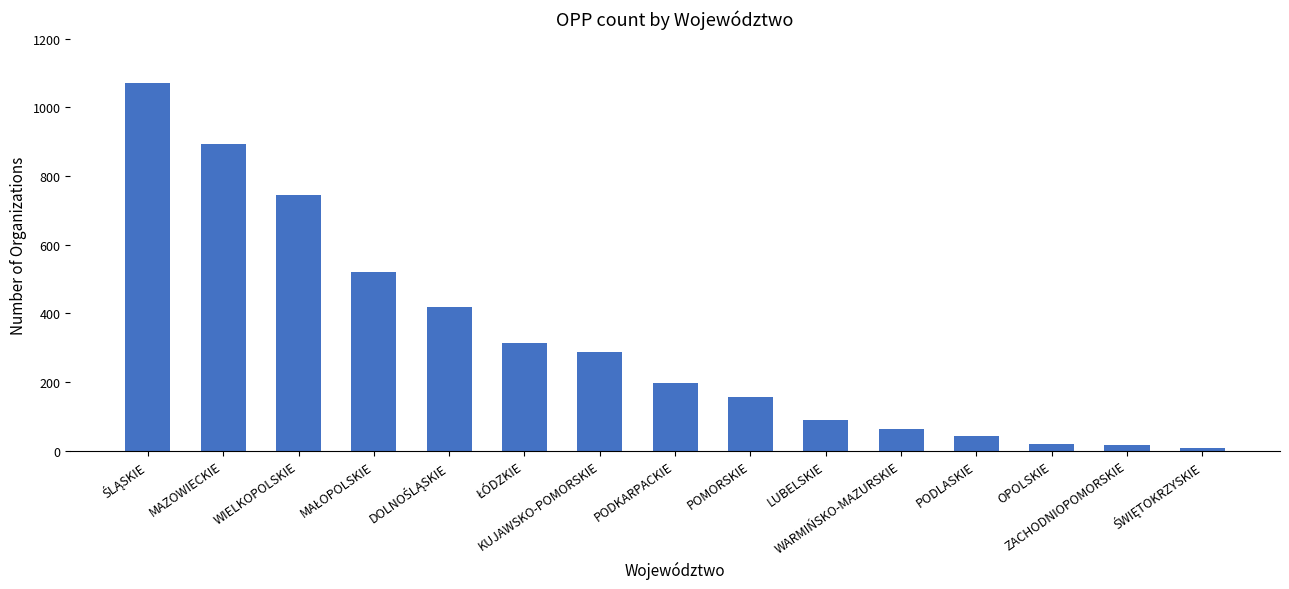

What is the difference between the maximum and minimum values?

1062